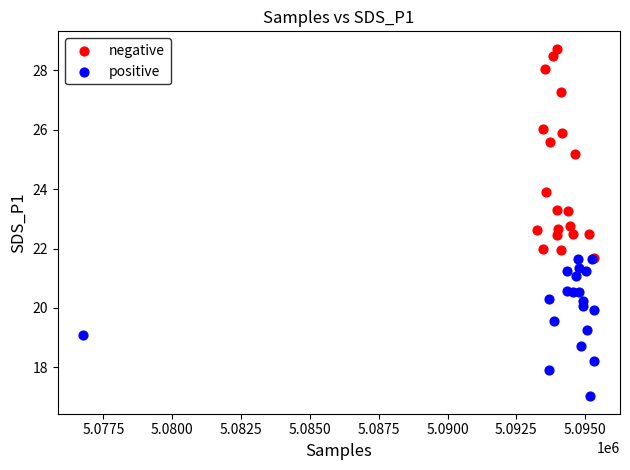

What are all the series names shown in the legend?

negative, positive